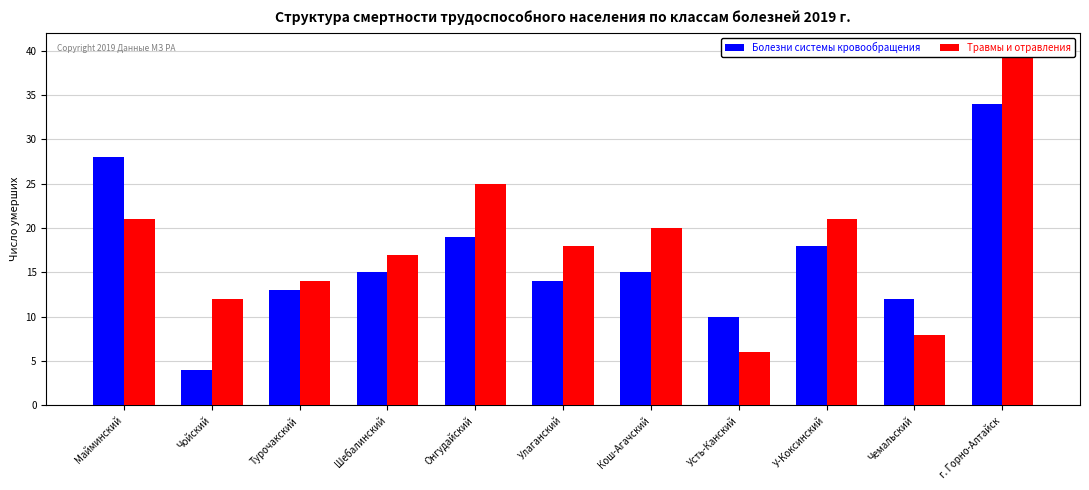

Reading left to right, what are all the values shown in this chart?

Болезни системы кровообращения: 28	4	13	15	19	14	15	10	18	12	34
Травмы и отравления: 21	12	14	17	25	18	20	6	21	8	40